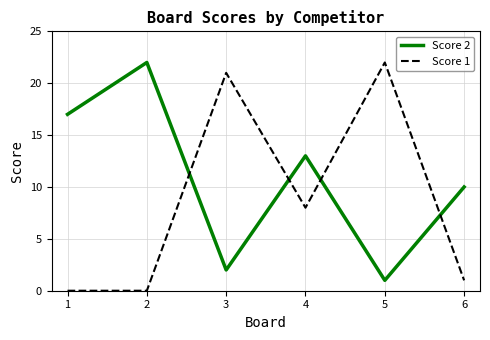

What are all the series names shown in the legend?

Score 2, Score 1